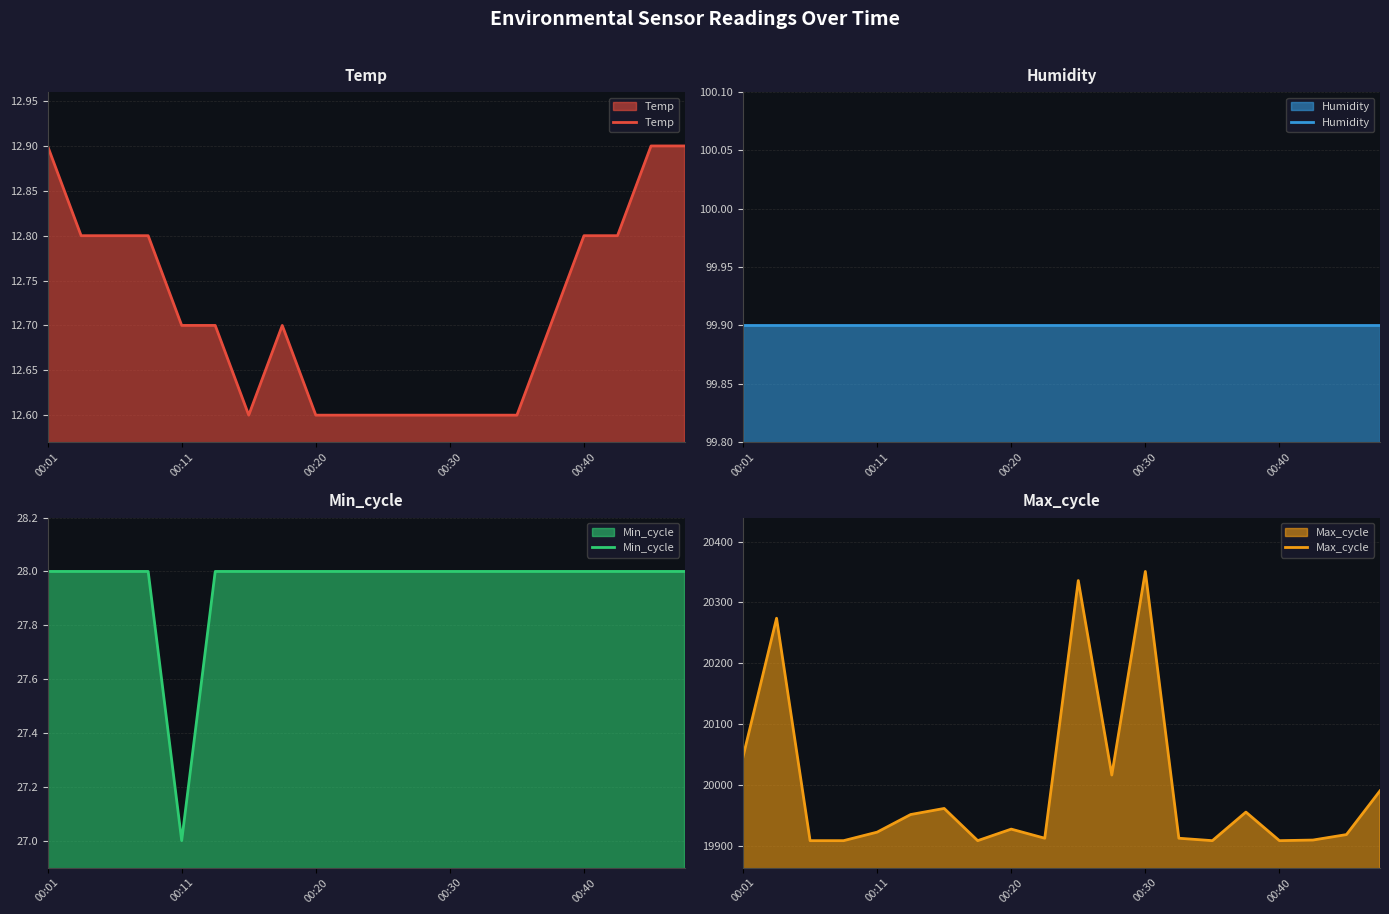

What is the sum of the Temp values at 10 and 9?

25.2